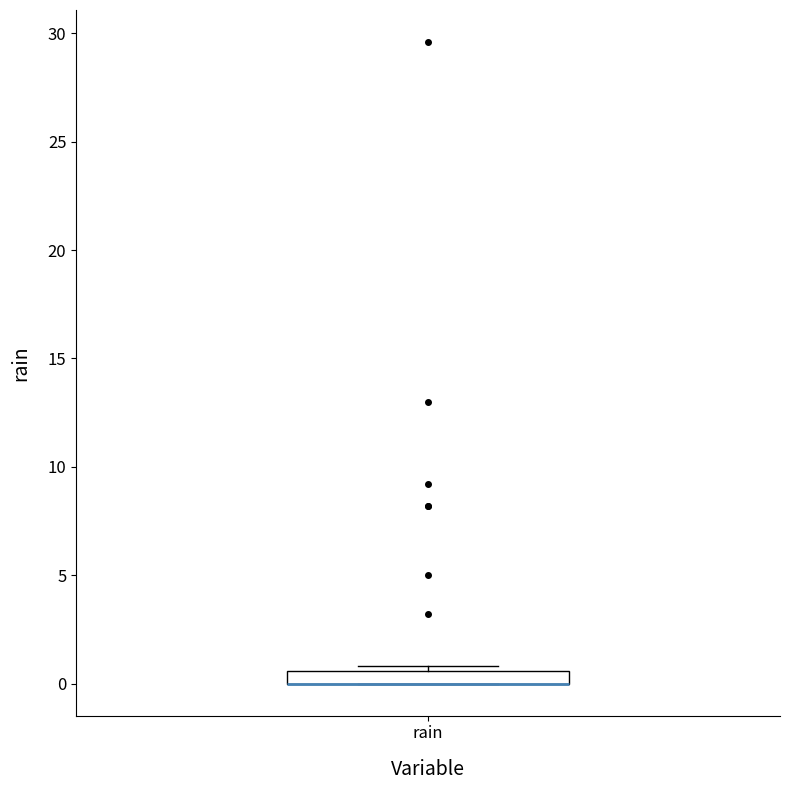

Where is the lower edge of the box for rain on the y-axis? The values are not printed on the chart, so give them approximately, as read against the axis.

0.0